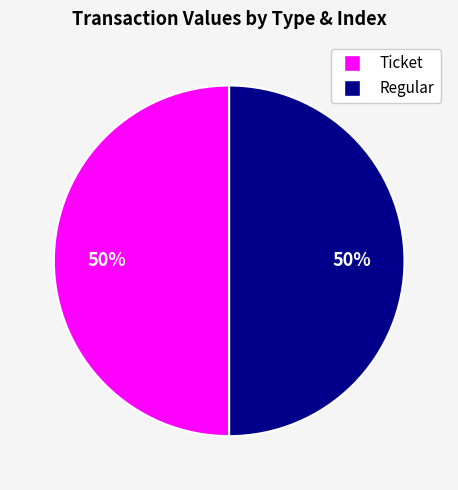

To the nearest percent, what is the average slice percentage?

50%